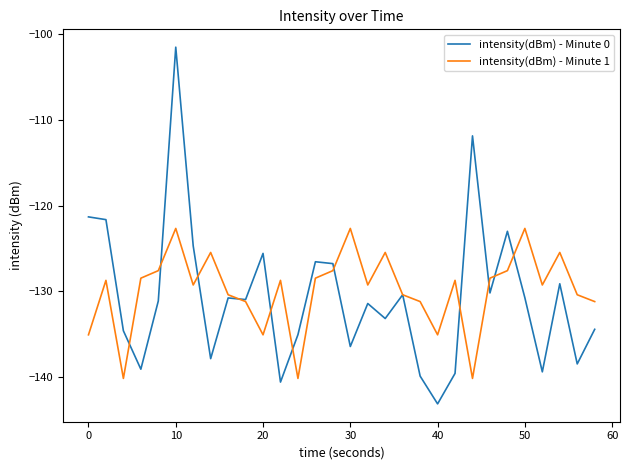

What are all the series names shown in the legend?

intensity(dBm) - Minute 0, intensity(dBm) - Minute 1